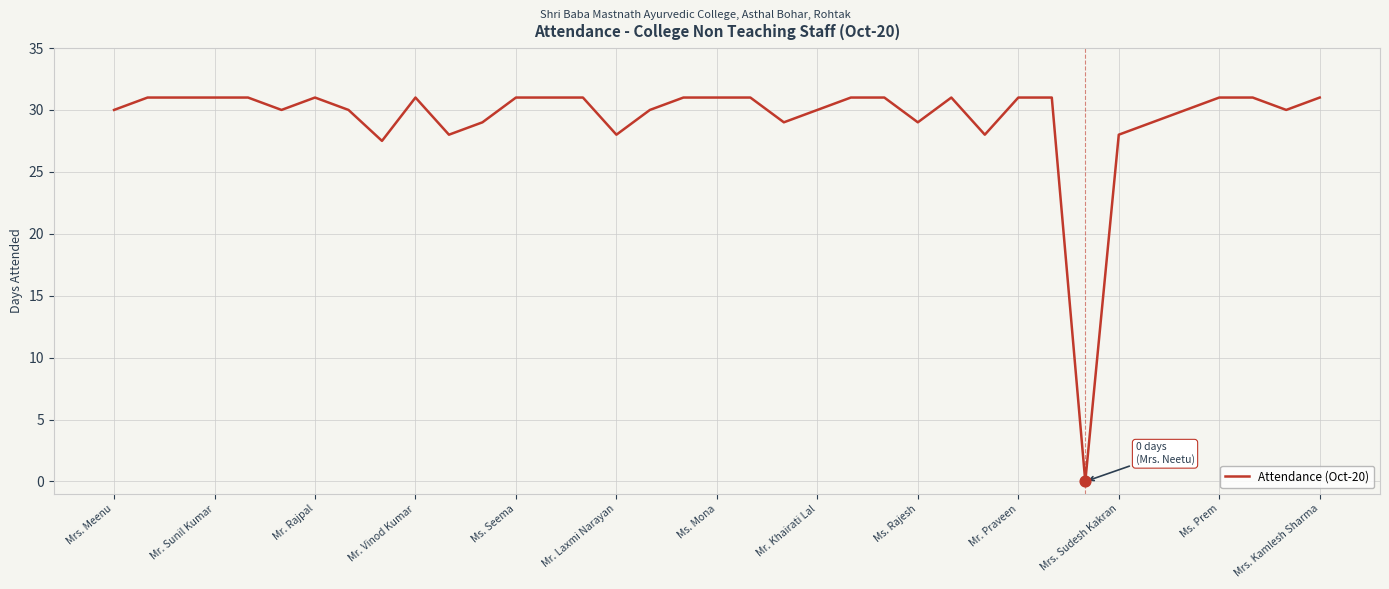

What is the greatest value displayed?

31.0